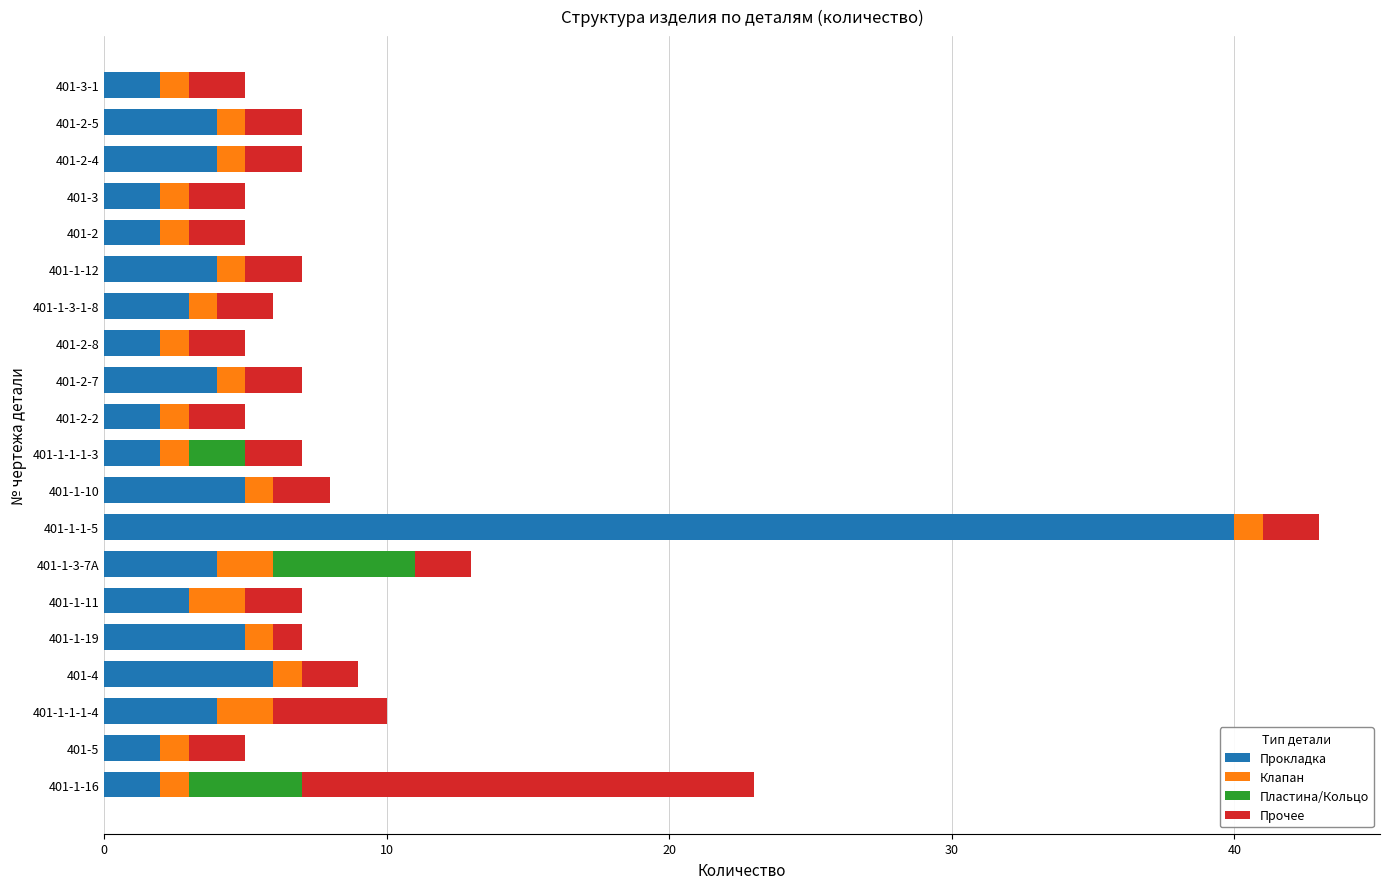

What is the total value across all series at 401-5?

5